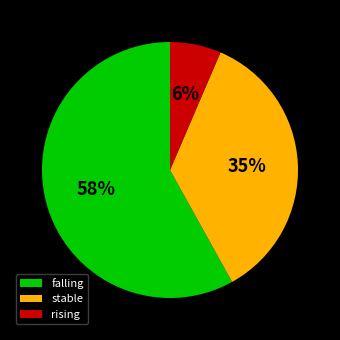

What percentage is the rising slice, to the nearest percent?

6%